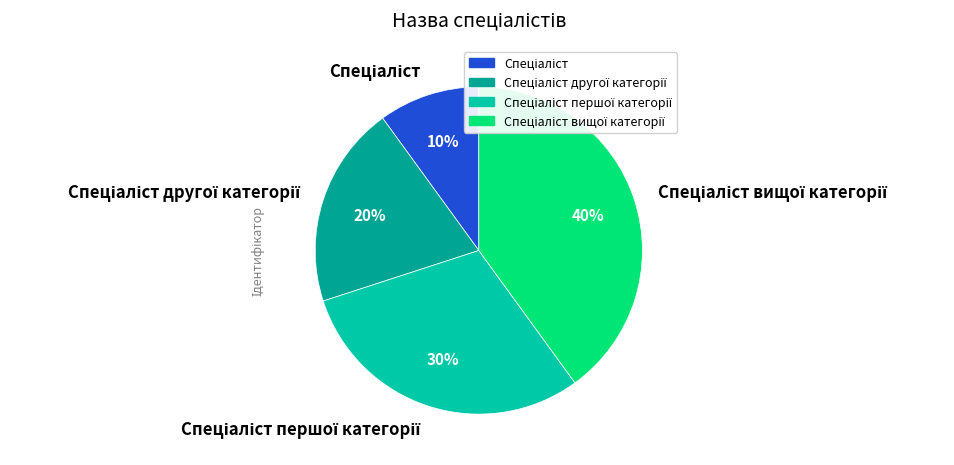

Is there a majority slice in this chart?

No